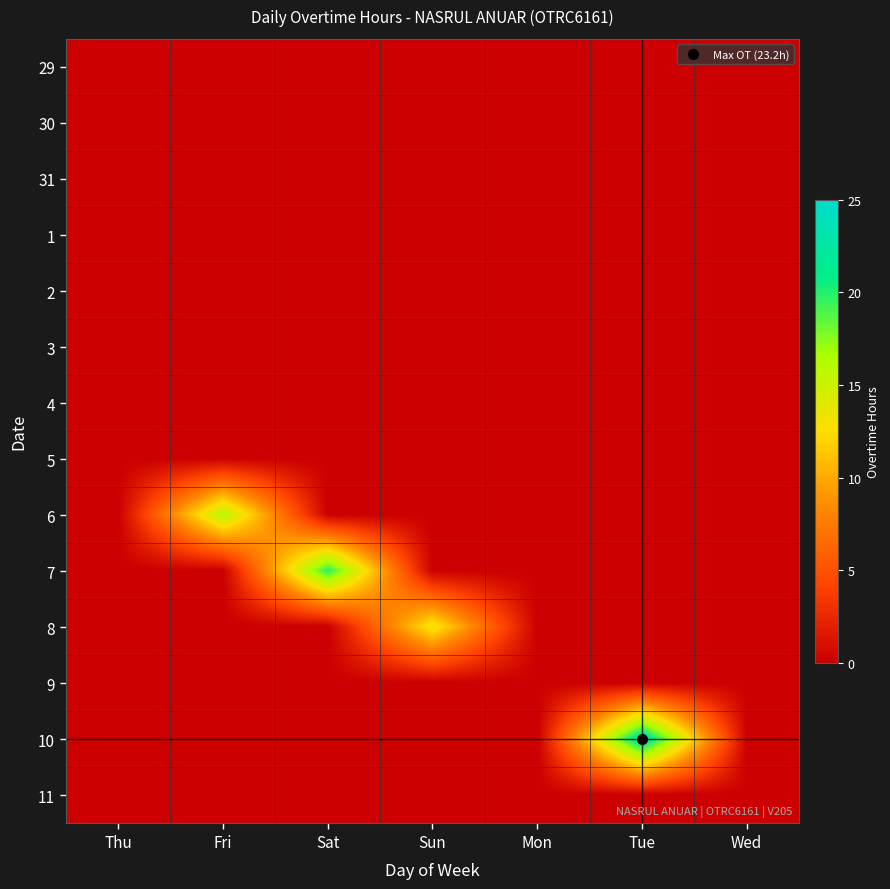

Reading right to left, transcribe all the data shown in this chart.

29: Wed=0.0	Tue=0.0	Mon=0.0	Sun=0.0	Sat=0.0	Fri=0.0	Thu=0.0
30: Wed=0.0	Tue=0.0	Mon=0.0	Sun=0.0	Sat=0.0	Fri=0.0	Thu=0.0
31: Wed=0.0	Tue=0.0	Mon=0.0	Sun=0.0	Sat=0.0	Fri=0.0	Thu=0.0
1: Wed=0.0	Tue=0.0	Mon=0.0	Sun=0.0	Sat=0.0	Fri=0.0	Thu=0.0
2: Wed=0.0	Tue=0.0	Mon=0.0	Sun=0.0	Sat=0.0	Fri=0.0	Thu=0.0
3: Wed=0.0	Tue=0.0	Mon=0.0	Sun=0.0	Sat=0.0	Fri=0.0	Thu=0.0
4: Wed=0.0	Tue=0.0	Mon=0.0	Sun=0.0	Sat=0.0	Fri=0.0	Thu=0.0
5: Wed=0.0	Tue=0.0	Mon=0.0	Sun=0.0	Sat=0.0	Fri=0.0	Thu=0.0
6: Wed=0.0	Tue=0.0	Mon=0.0	Sun=0.0	Sat=0.0	Fri=16.1	Thu=0.0
7: Wed=0.0	Tue=0.0	Mon=0.0	Sun=0.0	Sat=19.8	Fri=0.0	Thu=0.0
8: Wed=0.0	Tue=0.0	Mon=0.0	Sun=13.4	Sat=0.0	Fri=0.0	Thu=0.0
9: Wed=0.0	Tue=0.0	Mon=0.0	Sun=0.0	Sat=0.0	Fri=0.0	Thu=0.0
10: Wed=0.0	Tue=23.2	Mon=0.0	Sun=0.0	Sat=0.0	Fri=0.0	Thu=0.0
11: Wed=0.0	Tue=0.0	Mon=0.0	Sun=0.0	Sat=0.0	Fri=0.0	Thu=0.0